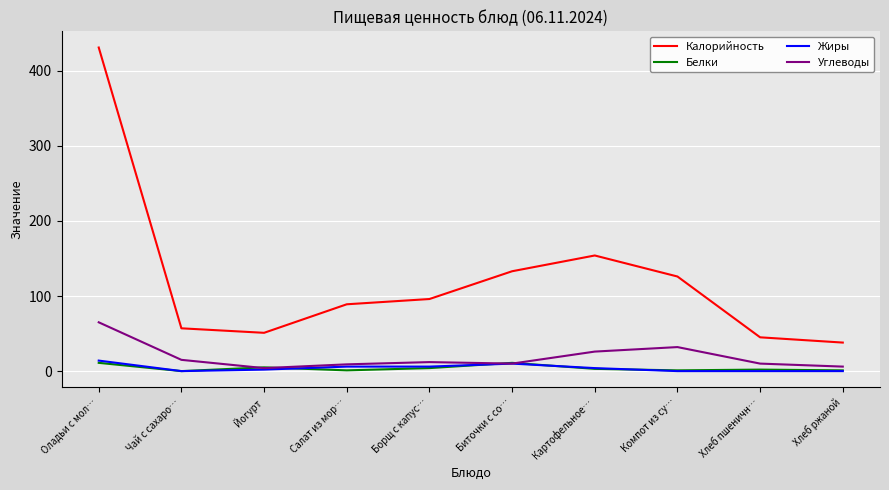

What is the sum of the Белки values at Борщ с капус… and Чай с сахаро…?

4